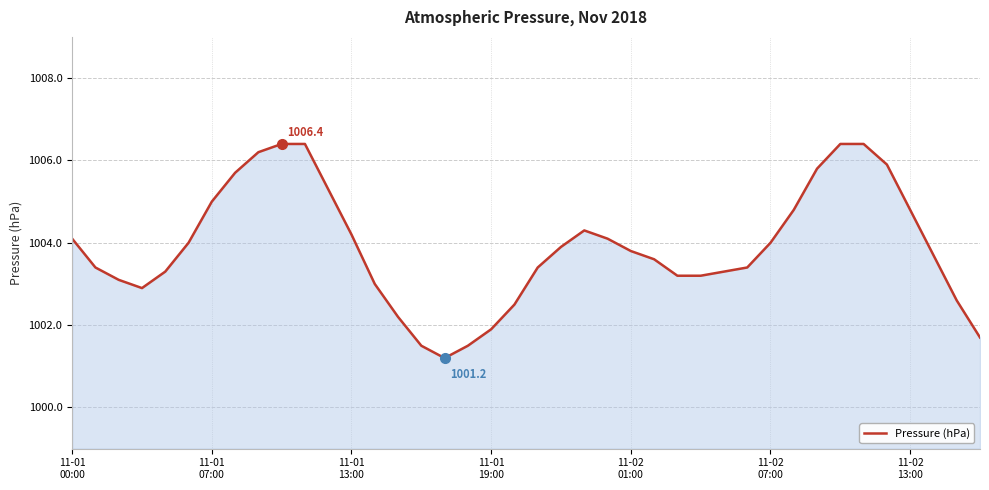

What is the difference between the maximum and minimum values?

5.2